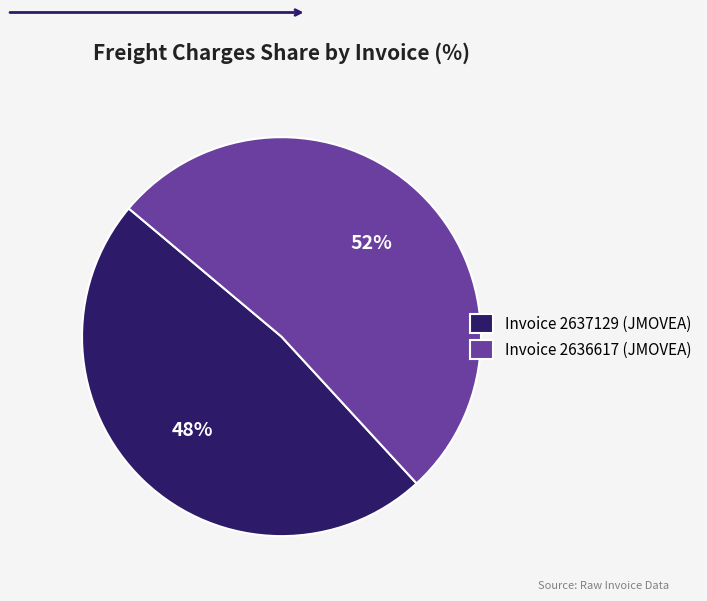

To the nearest percent, what is the difference between the Invoice 2636617 (JMOVEA) and Invoice 2637129 (JMOVEA) slice percentages?

4%